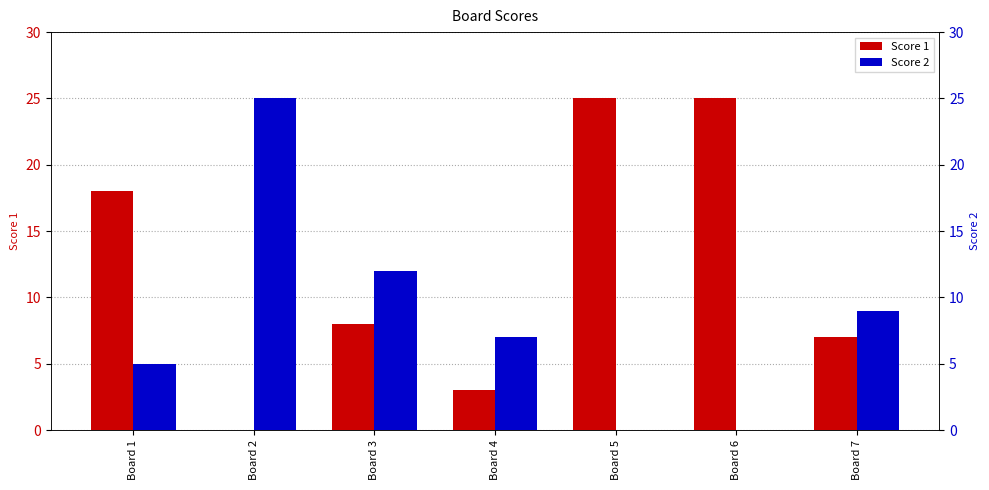

Rank the series at Board 5 from highest to lowest value.

Score 1, Score 2